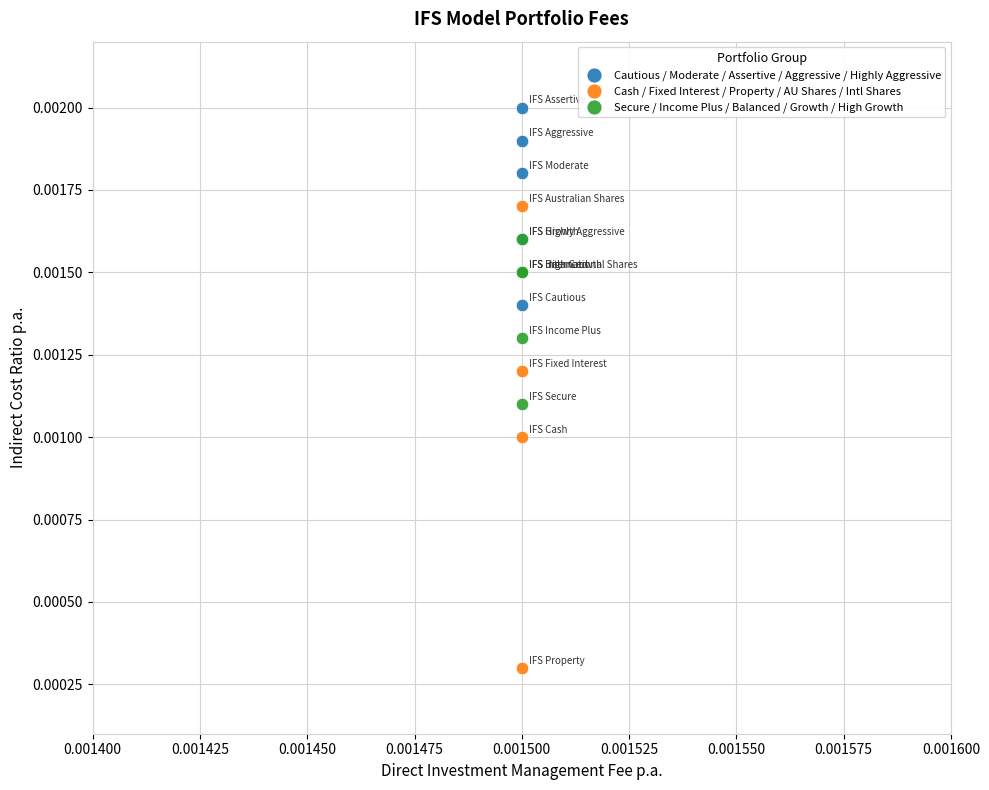

Which series contains the highest Y value?

Cautious / Moderate / Assertive / Aggressive / Highly Aggressive